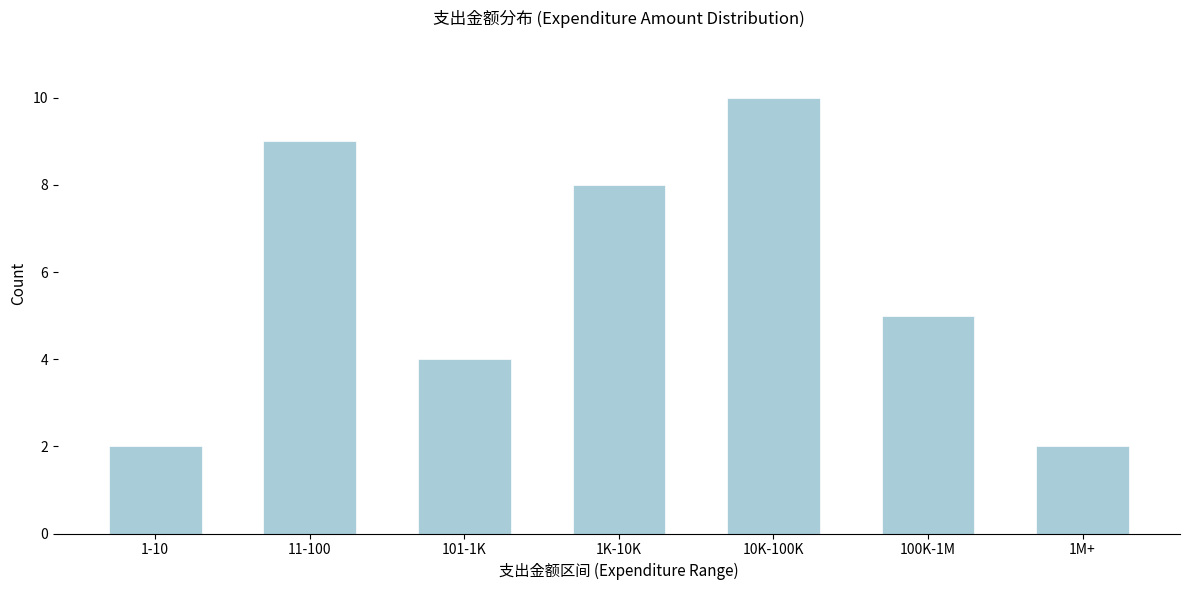

Reading right to left, list all the values displayed in this chart.

1M+=2	100K-1M=5	10K-100K=10	1K-10K=8	101-1K=4	11-100=9	1-10=2